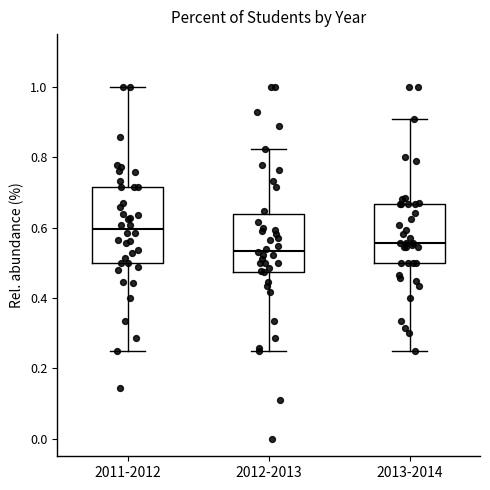

Which box's median line is the highest?

2011-2012